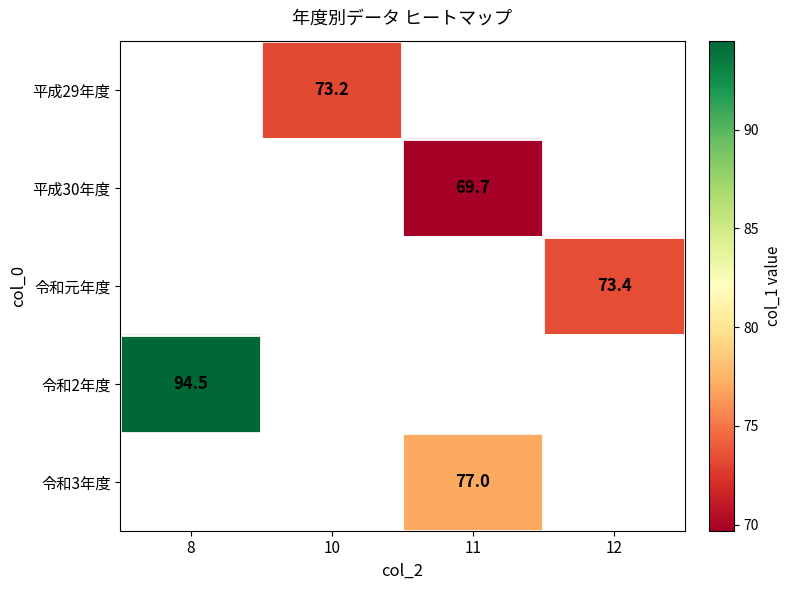

Is it true that 平成29年度 equals 73.2 at 10?

True